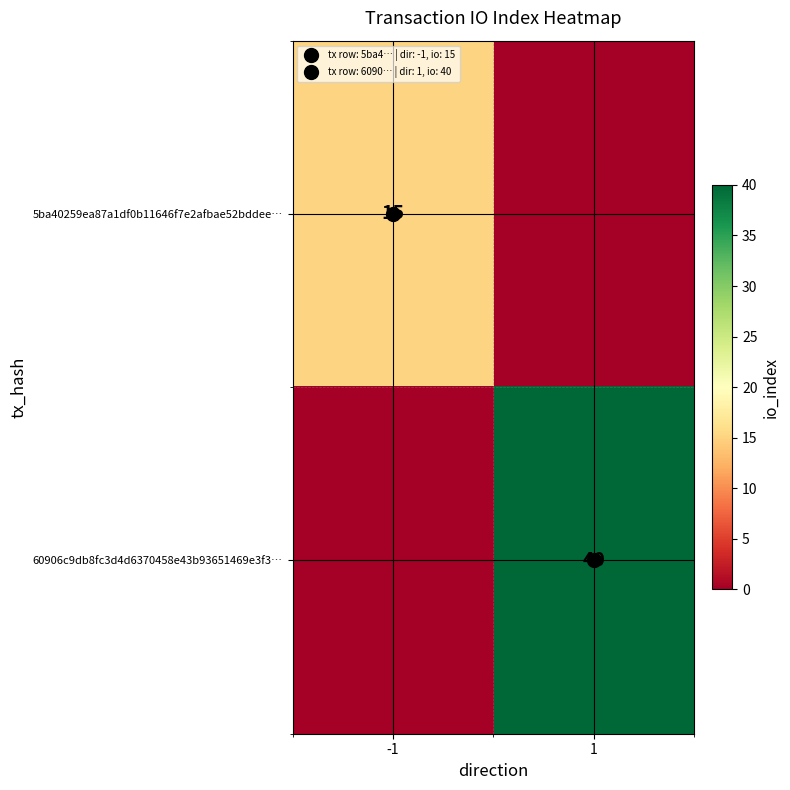

Which series has the largest total across all categories?

60906c9db8fc3d4d6370458e43b93651469e3f3…